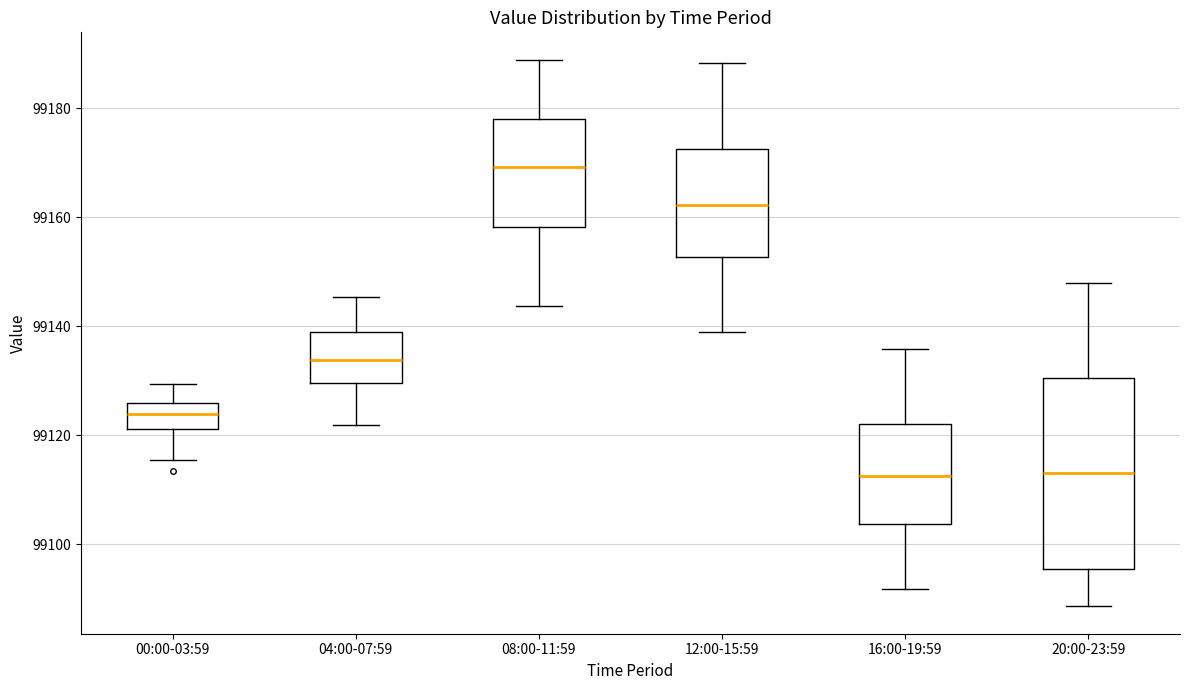

Which box has the highest median line?

08:00-11:59